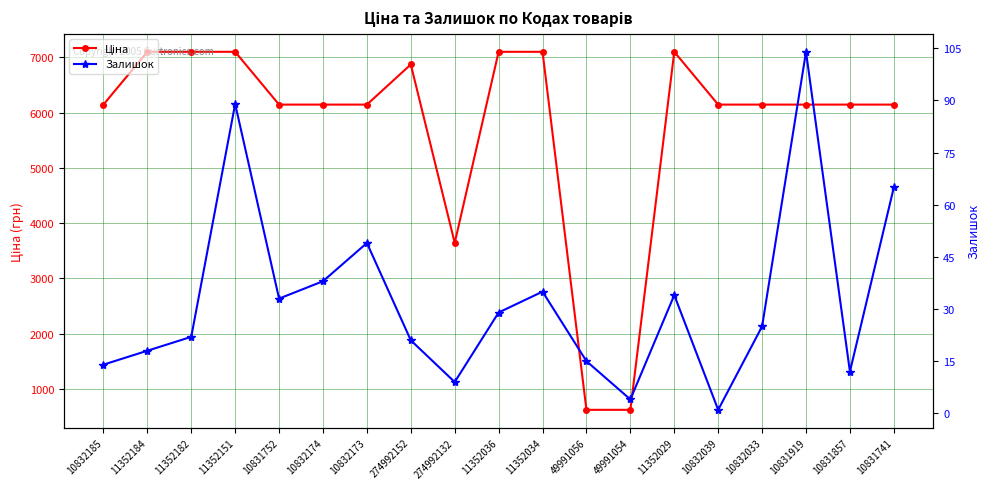

The Залишок series shows 38.0 at 10832174. True or false?

True